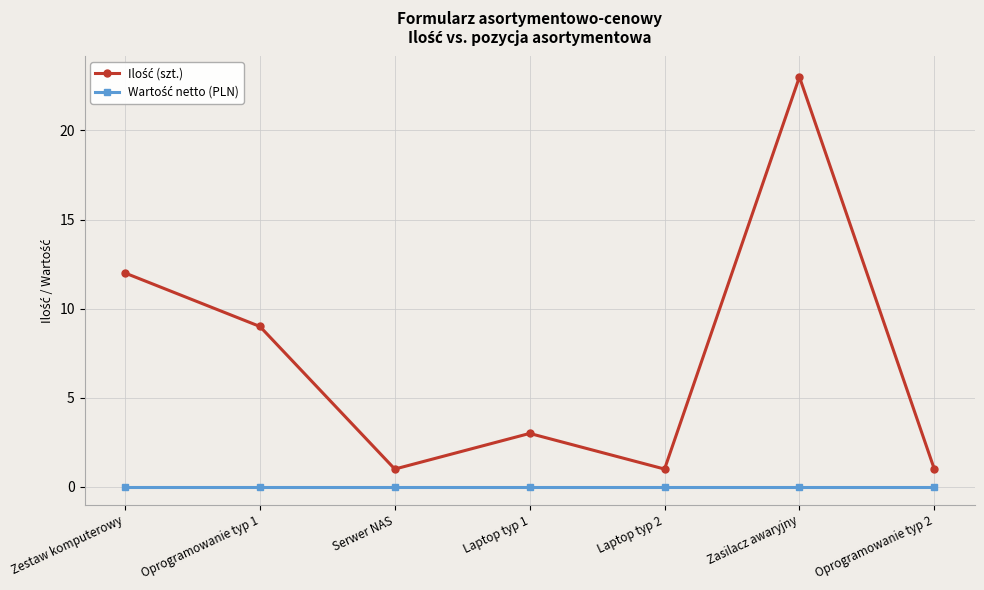

What is the label of the 2nd point from the left?

Oprogramowanie typ 1